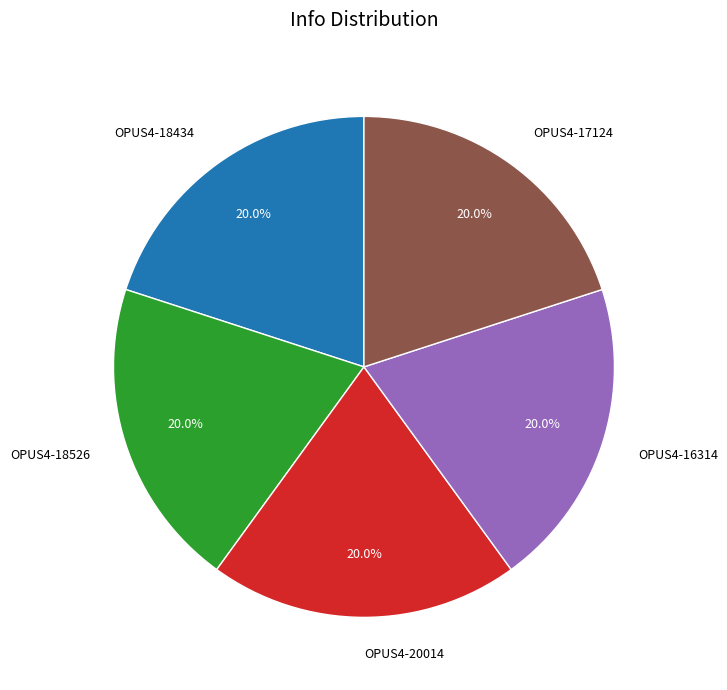

To the nearest percent, what is the combined percentage of OPUS4-18434 and OPUS4-18526?

40%